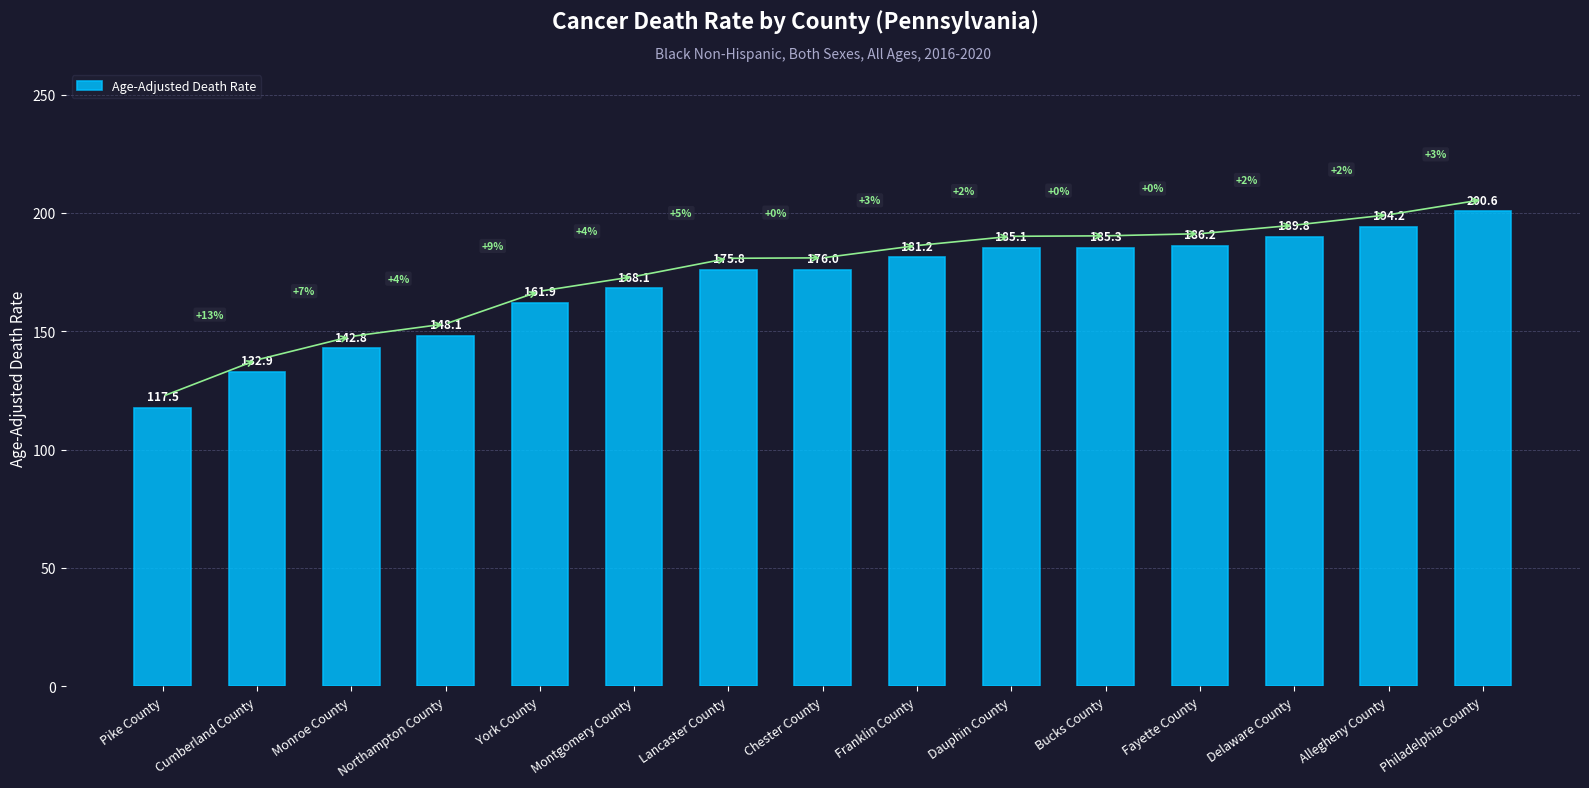

Read the value at Allegheny County.

194.2